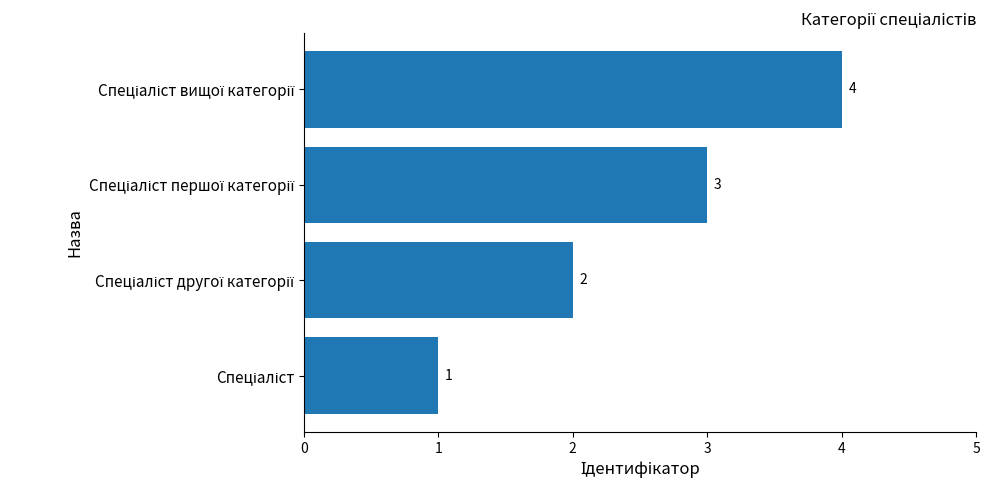

How many values are between 2 and 4?

3